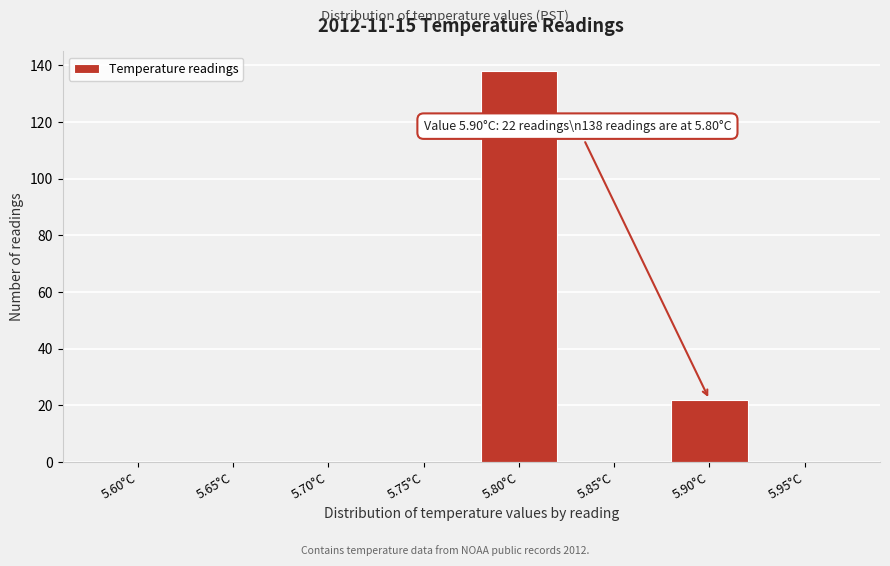

Reading left to right, list all the values displayed in this chart.

5.60°C=0	5.65°C=0	5.70°C=0	5.75°C=0	5.80°C=138	5.85°C=0	5.90°C=22	5.95°C=0